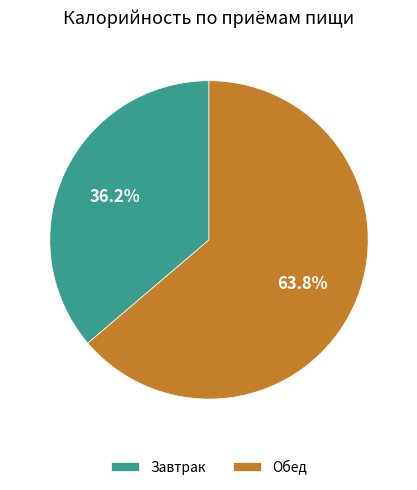

Is the sum of Завтрак and Обед greater than half?

Yes